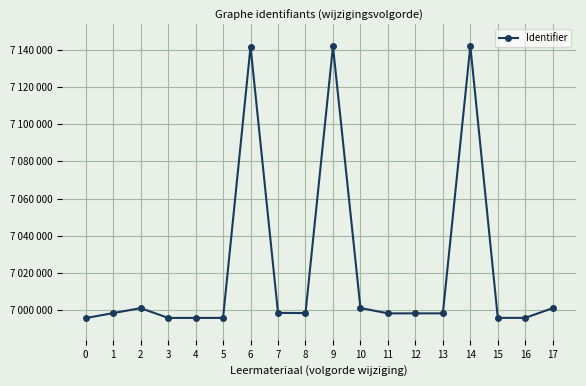

What value does the data have at 5, to the nearest 10?

6995910